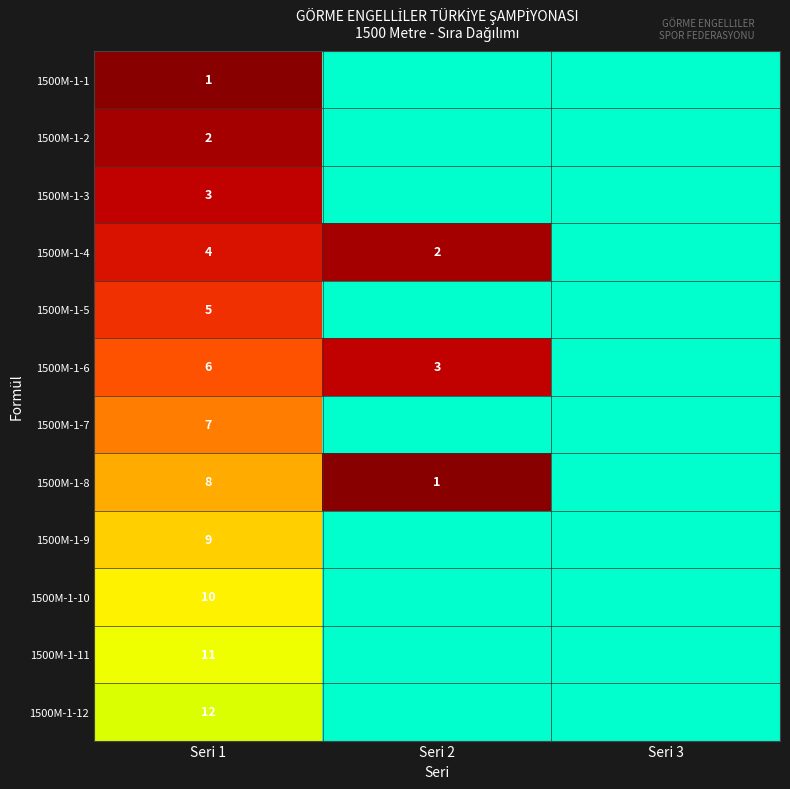

At Seri 1, list the series in order from smallest to largest.

1500M-1-1, 1500M-1-2, 1500M-1-3, 1500M-1-4, 1500M-1-5, 1500M-1-6, 1500M-1-7, 1500M-1-8, 1500M-1-9, 1500M-1-10, 1500M-1-11, 1500M-1-12